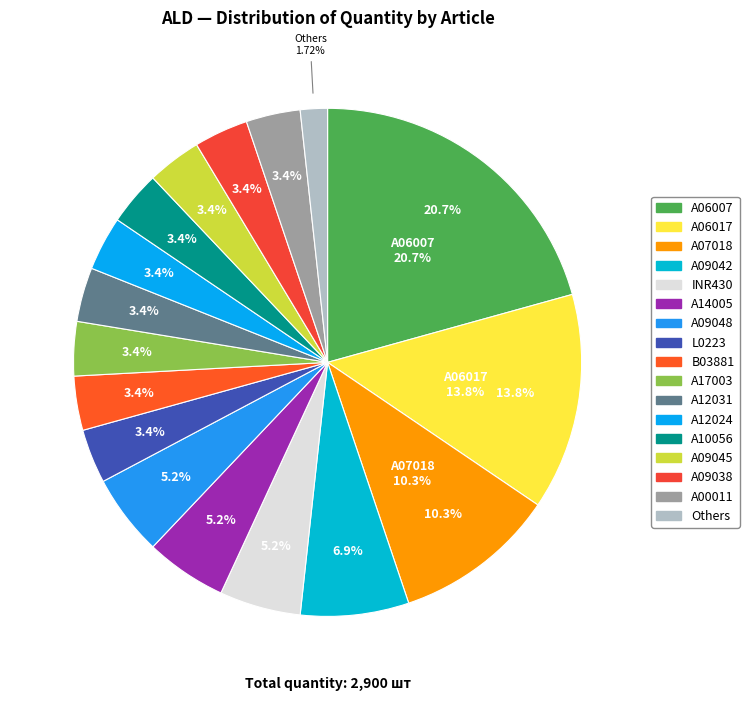

Which category has the biggest portion of the pie?

A06007